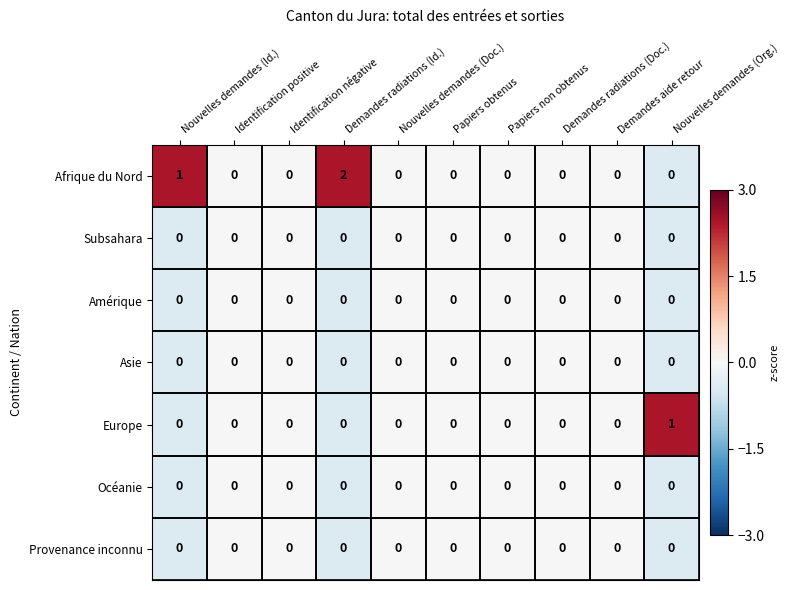

At which category is the sum across all series the highest?

Demandes radiations (Id.)